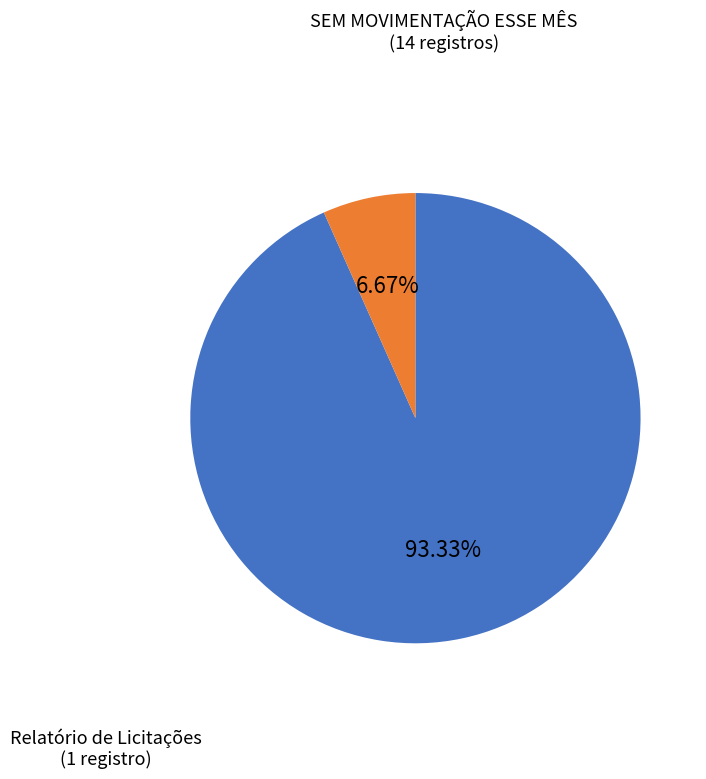

Count the number of slices in the pie.

2